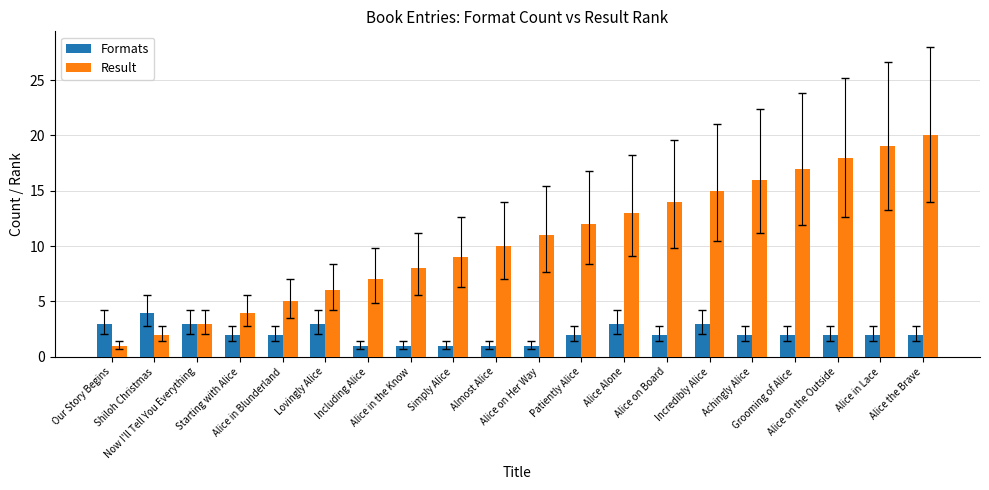

What is the lowest value of the Result series?

1